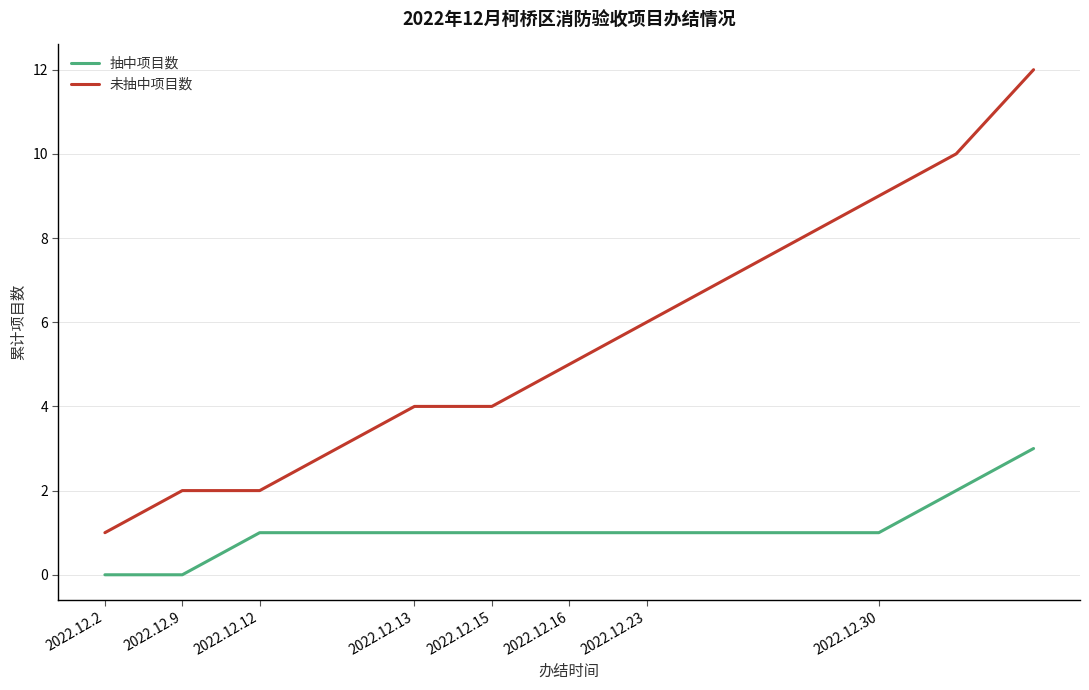

Which series has the widest spread of values?

未抽中项目数